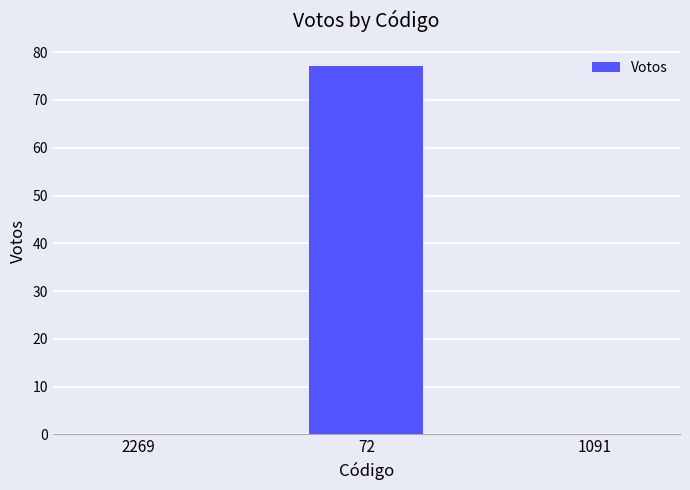

How many data points does each series have?

3